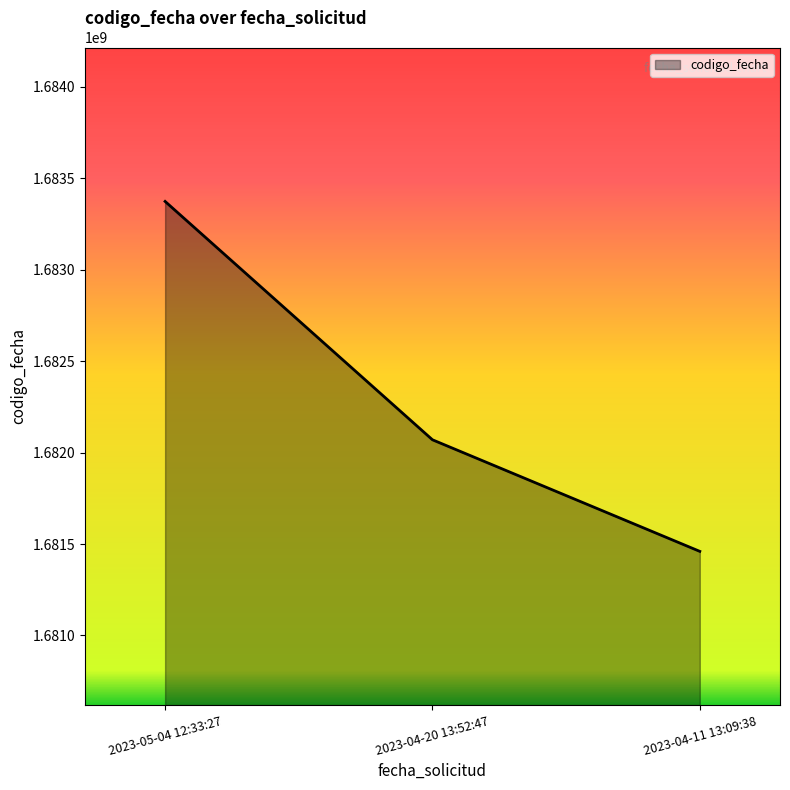

What is the ratio of the value at 2023-05-04 12:33:27 to the value at 2023-04-20 13:52:47?

1.0